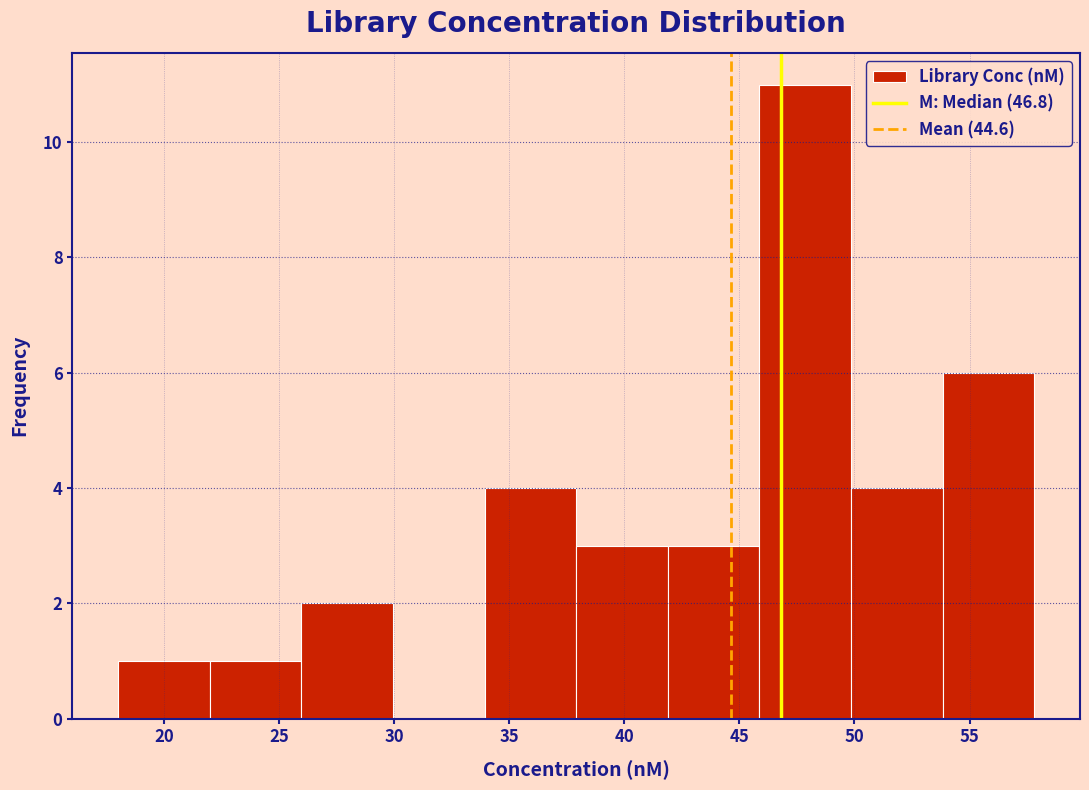

Reading left to right, transcribe this chart: for each bar, give the range it covers on the x-axis and its height. Neither the bar edges nor the heights are printed on the chart, so give them approximately, as read against the axes.

18 to 22: 1
22 to 26: 1
26 to 30: 2
30 to 34: 0
34 to 38: 4
38 to 42: 3
42 to 46: 3
46 to 50: 11
50 to 54: 4
54 to 58: 6